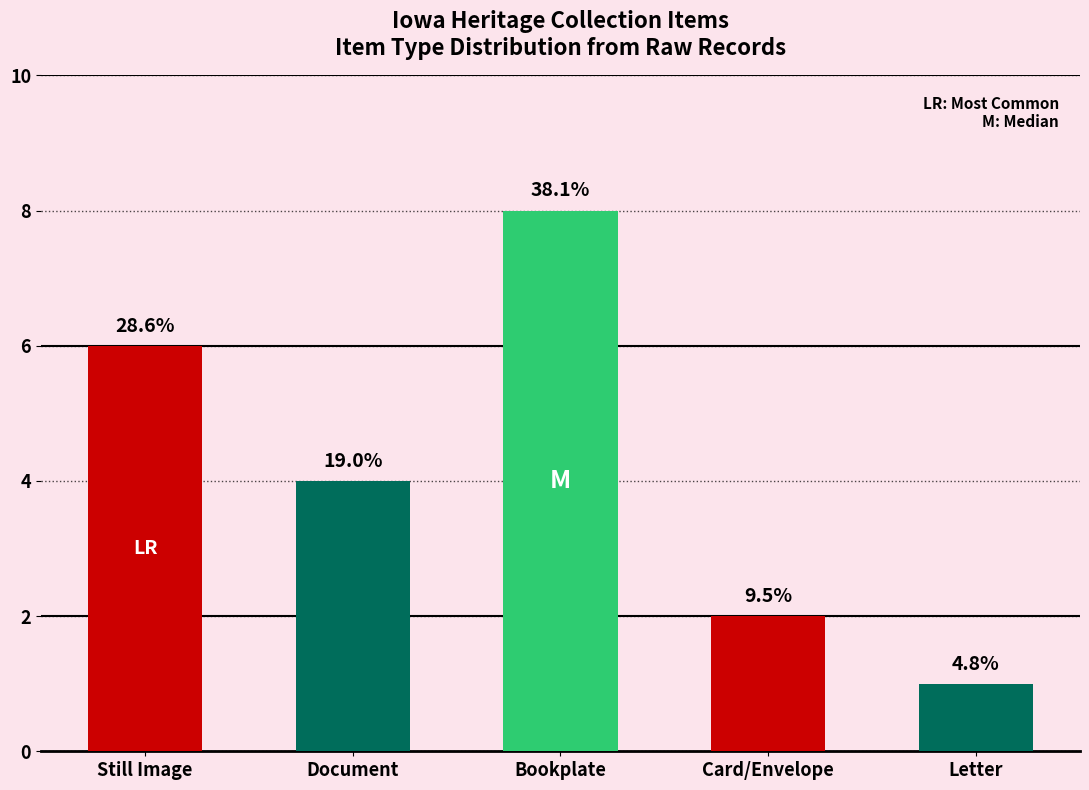

List the labels in order of value, largest first.

Bookplate, Still Image, Document, Card/Envelope, Letter